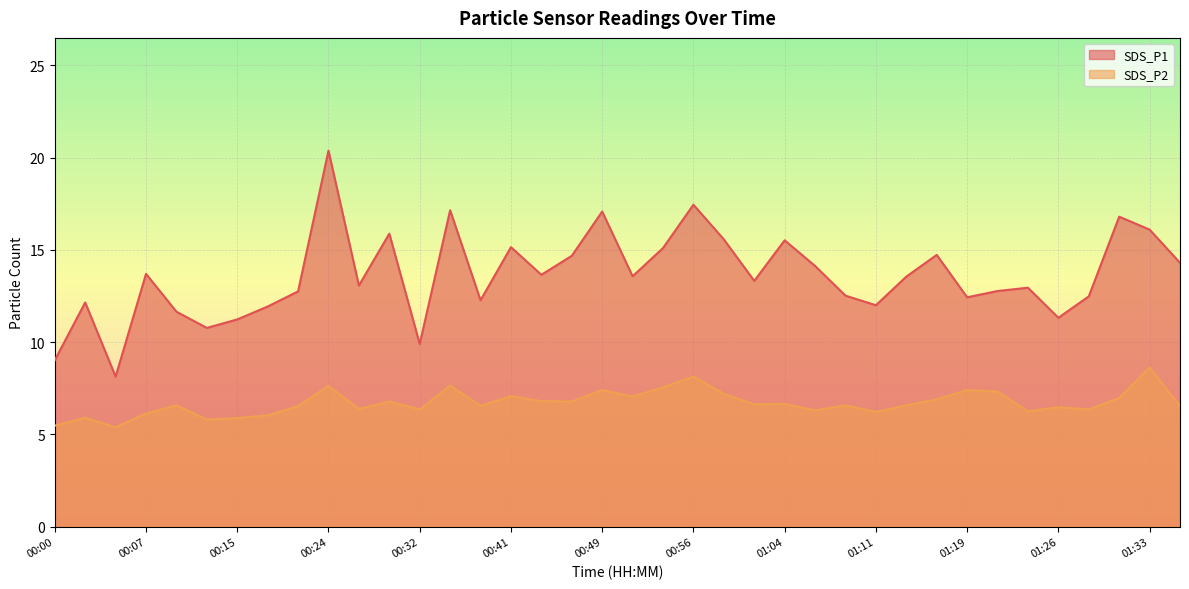

What position from the right is 00:05?

36